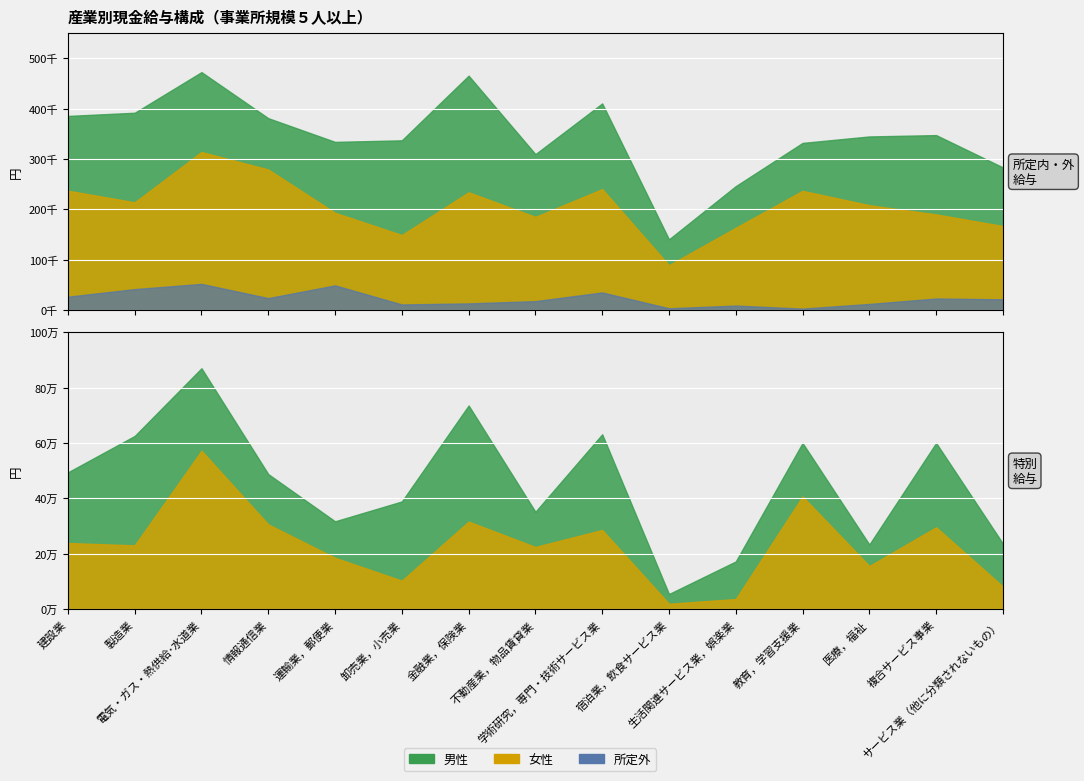

List the series in order of their peak value, highest first.

特別給与（男）, 特別給与（女）, 所定内給与（男）, 所定内給与（女）, 所定外給与